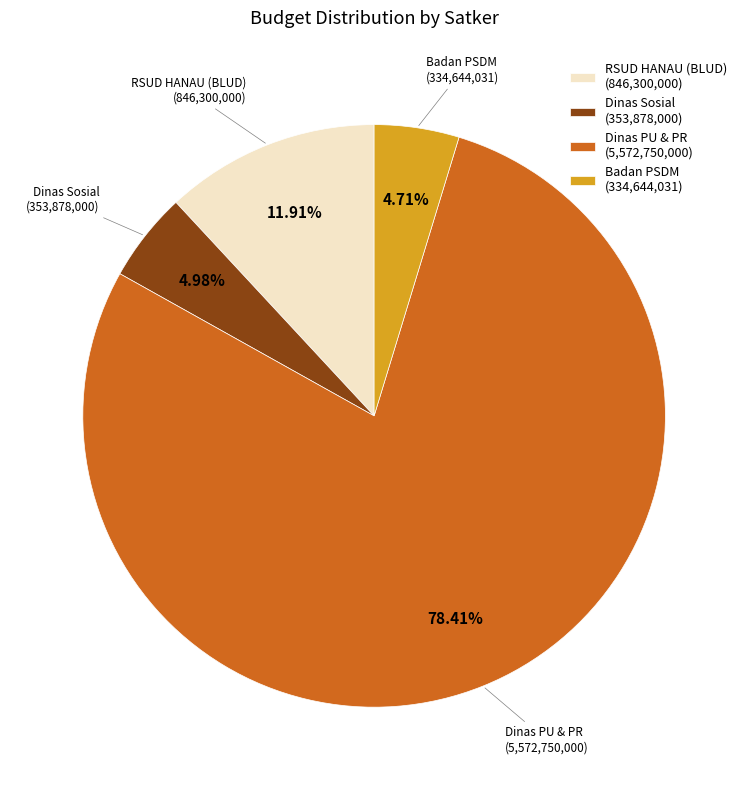

Do Dinas Sosial (353,878,000) and Badan PSDM (334,644,031) together represent more than half of the pie?

No